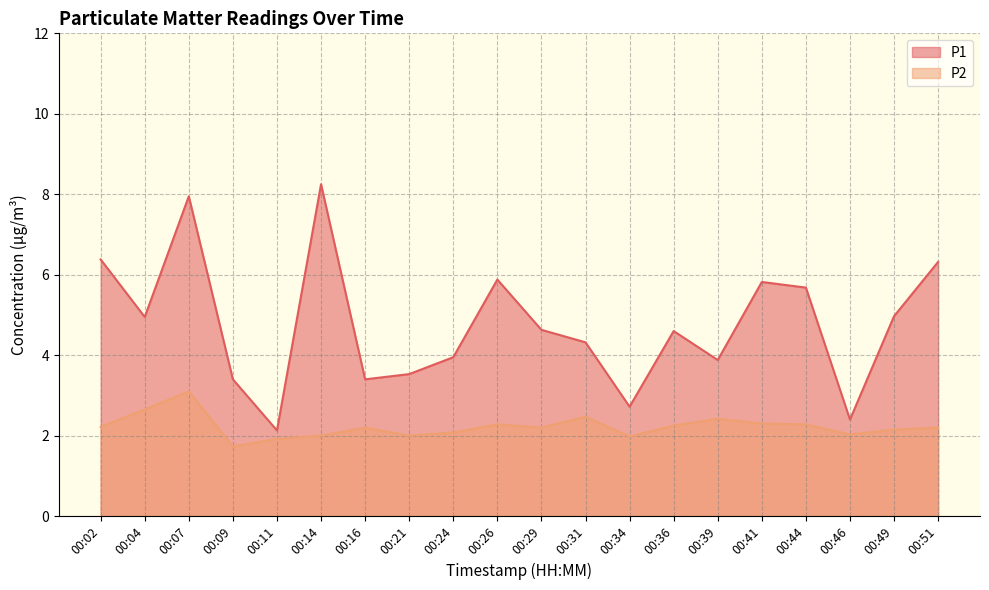

What is the value of the P2 point at the 11th from the left?

2.2